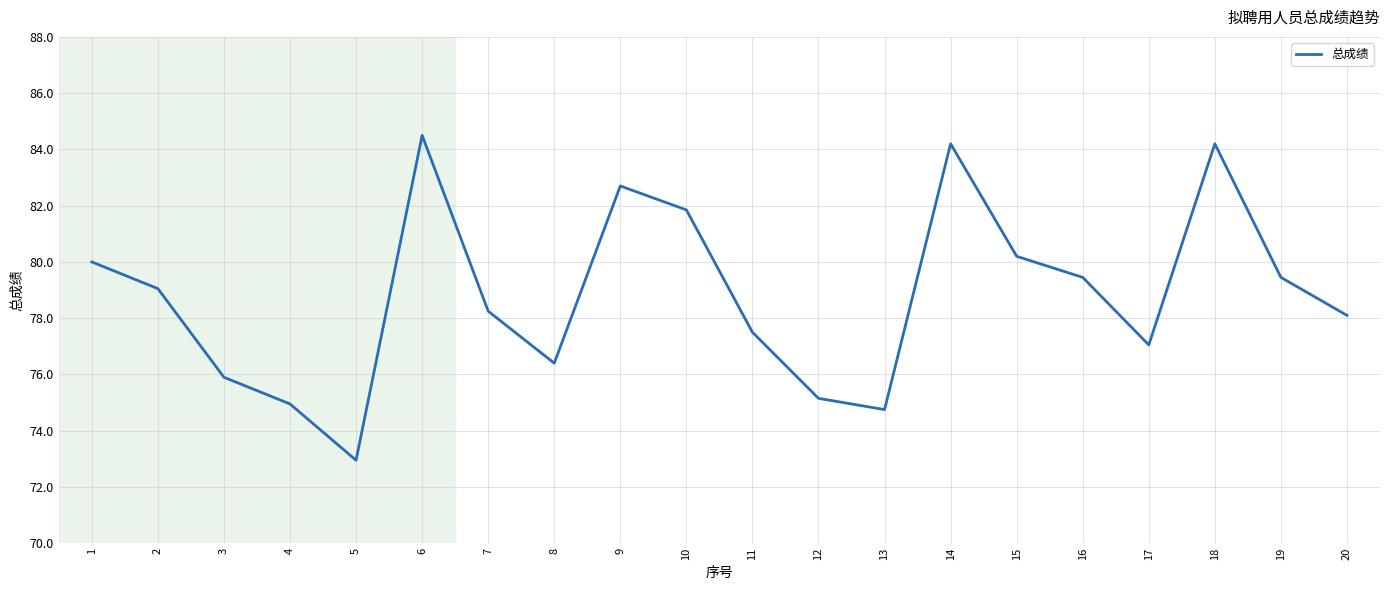

What is the approximate value at 3?

75.9